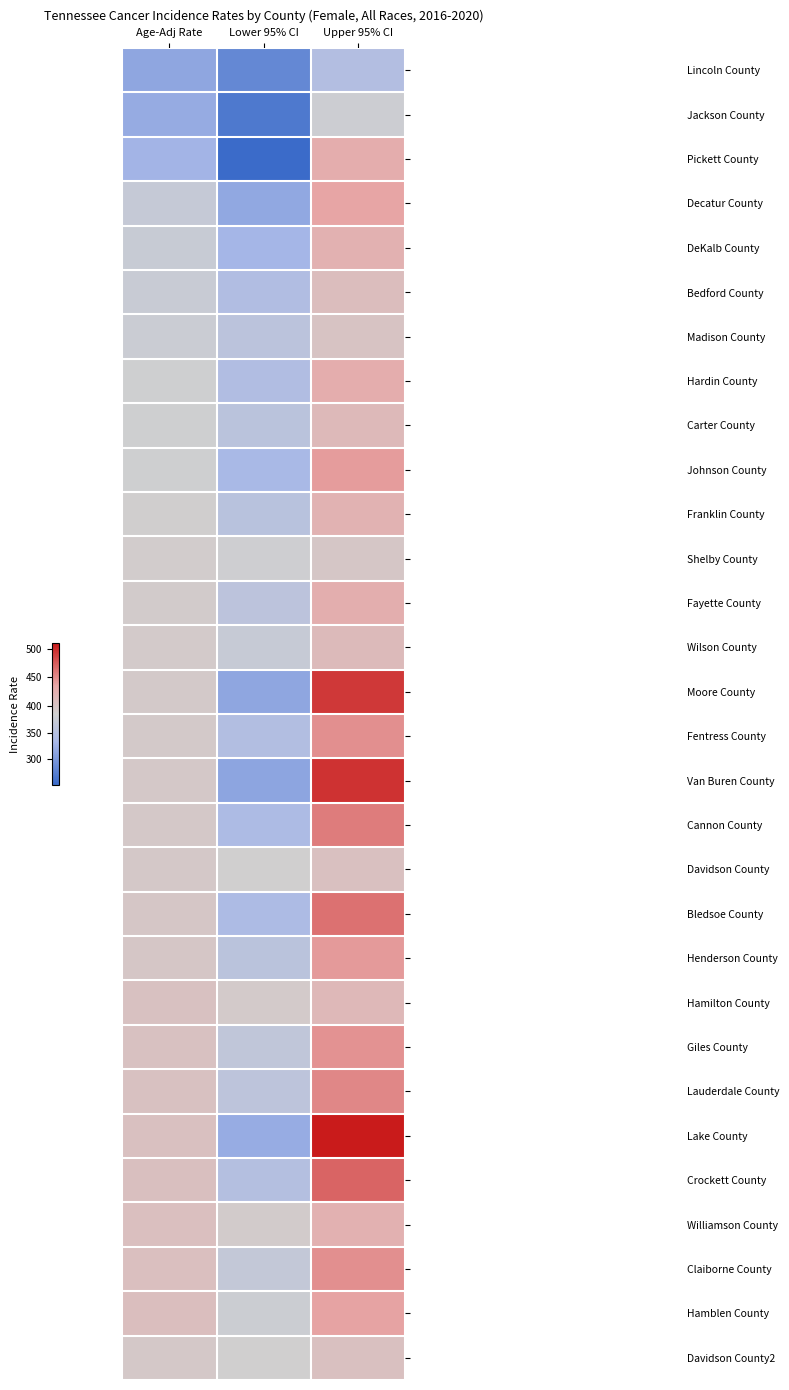

At which category is the sum across all series the highest?

Upper 95% CI